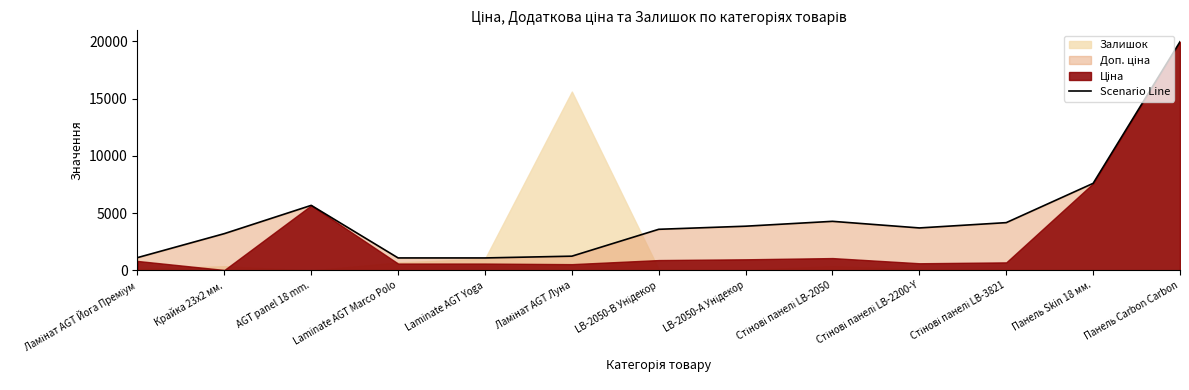

Which category has the highest value across all series?

Панель Carbon Carbon